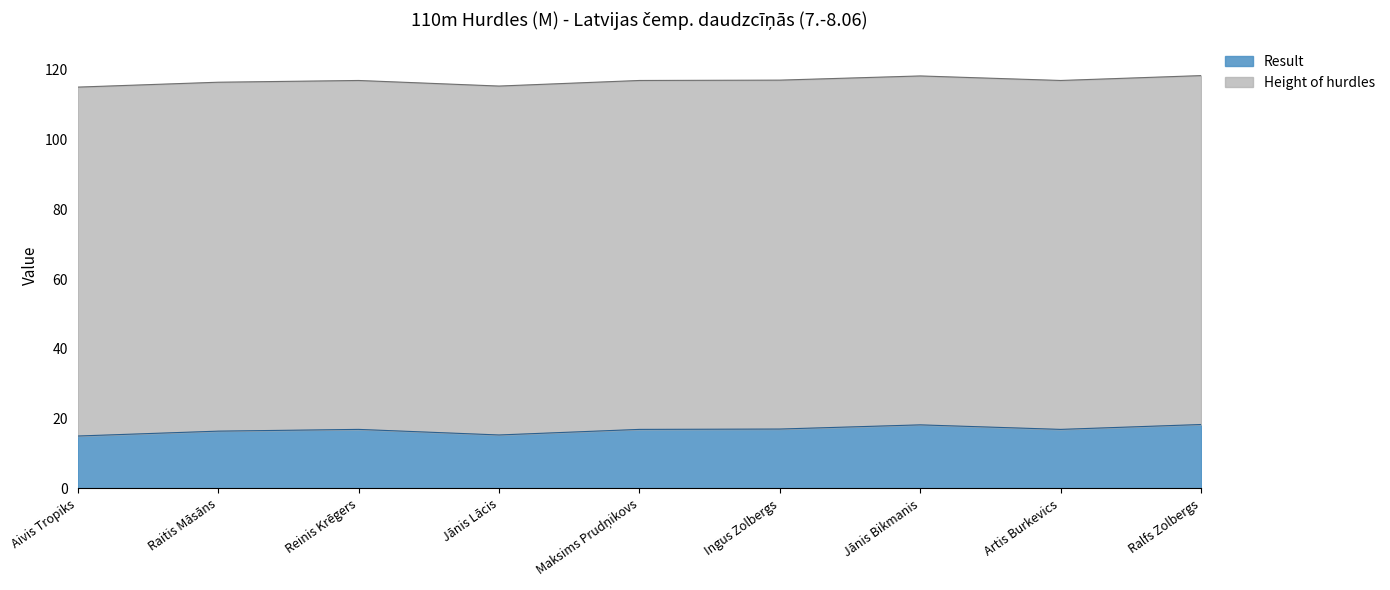

The chart shows a value of 16.9 at Maksims Prudņikovs. True or false?

True